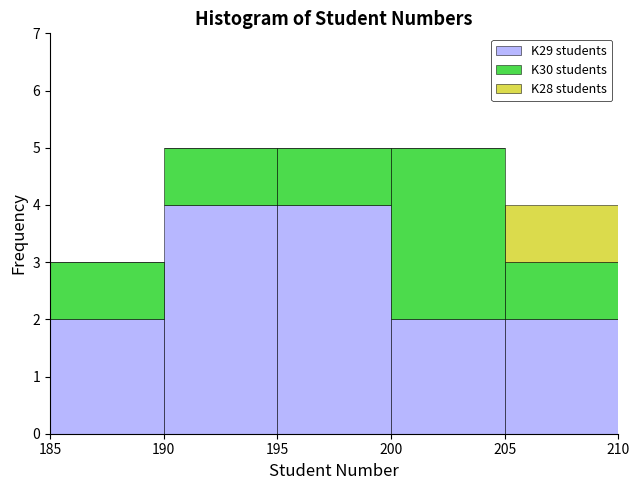

Reading left to right, list every stacked bar in this chart as the range it spans on the x-axis followed by its total height. The values are not printed on the chart, so give them approximately, as read against the axis.

185 to 190: 3
190 to 195: 5
195 to 200: 5
200 to 205: 5
205 to 210: 4